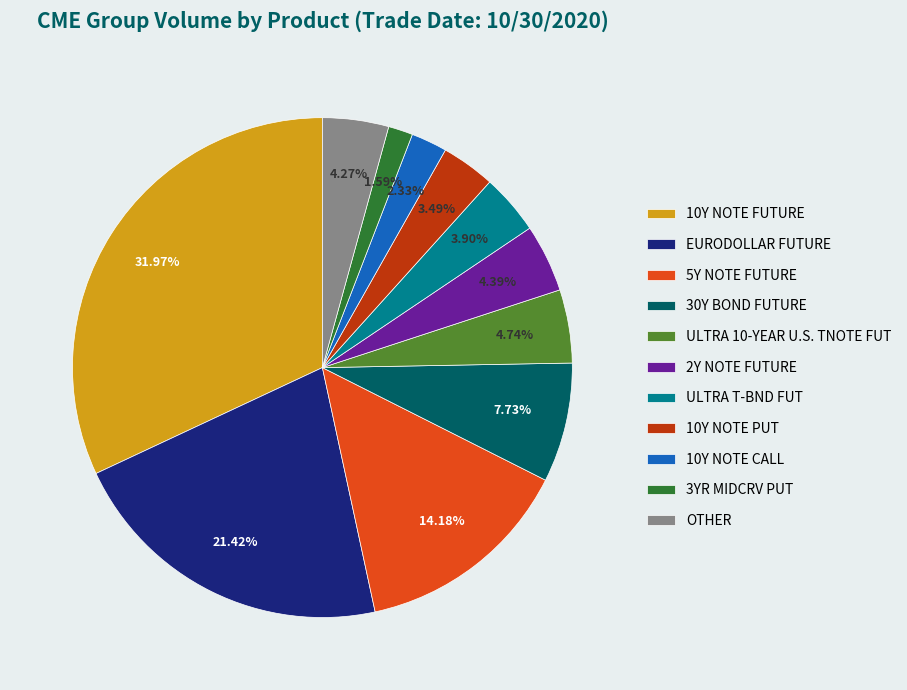

True or false: 30Y BOND FUTURE accounts for 8% of the total.

True